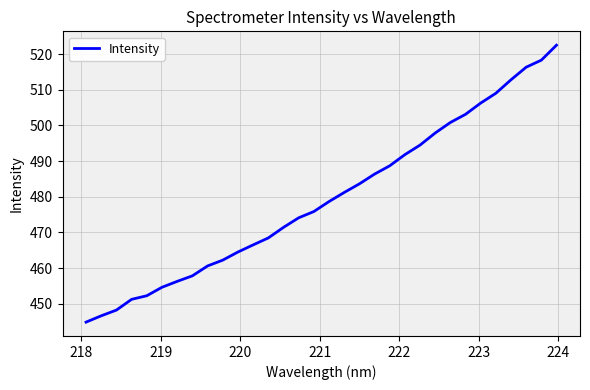

What is the minimum value shown in the chart?

444.8